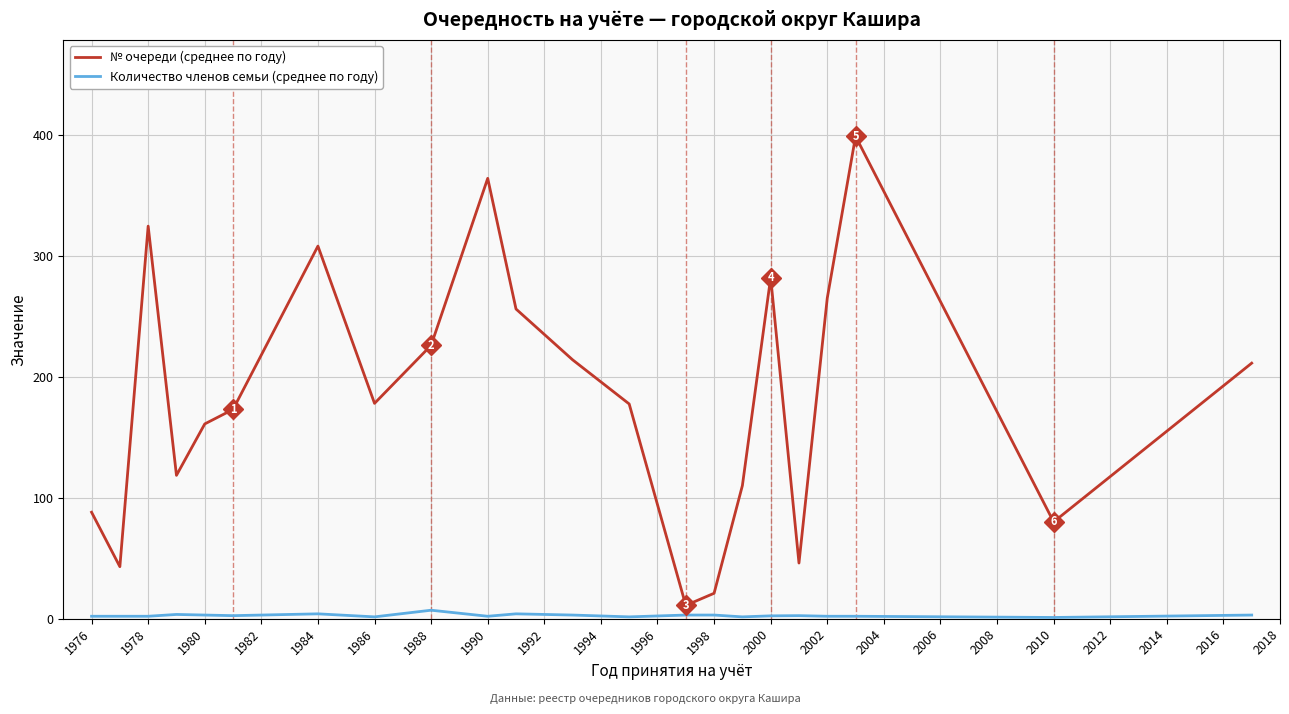

What are all the series names shown in the legend?

№ очереди (среднее по году), Количество членов семьи (среднее по году)